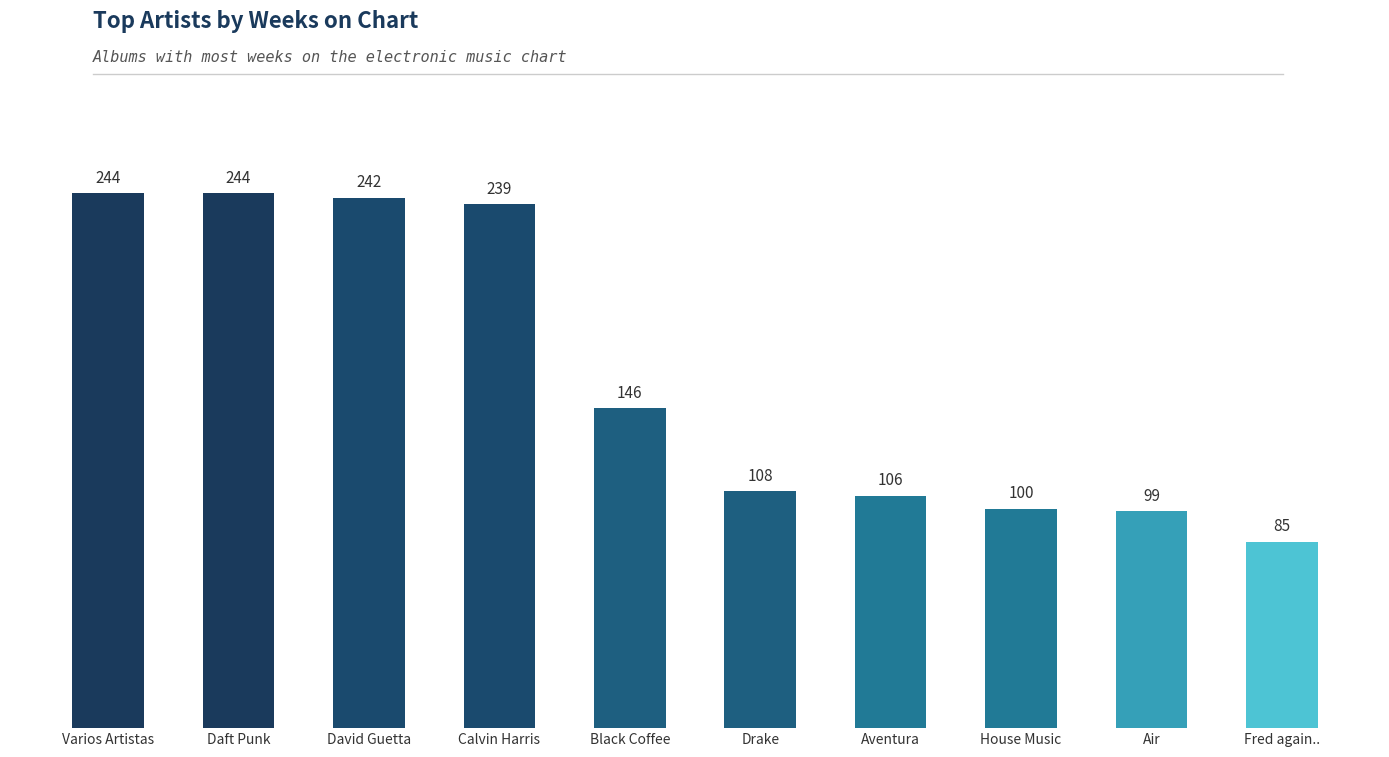

Approximately how many times larger is the value at Calvin Harris compared to House Music?

2.4